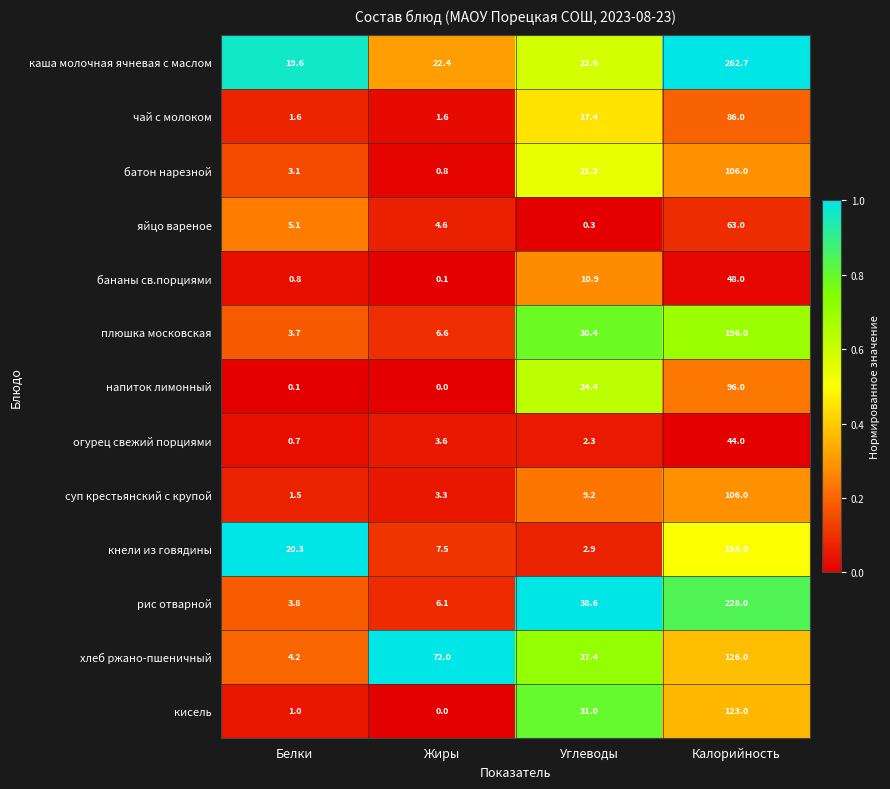

At which label does кнели из говядины reach its peak?

Калорийность